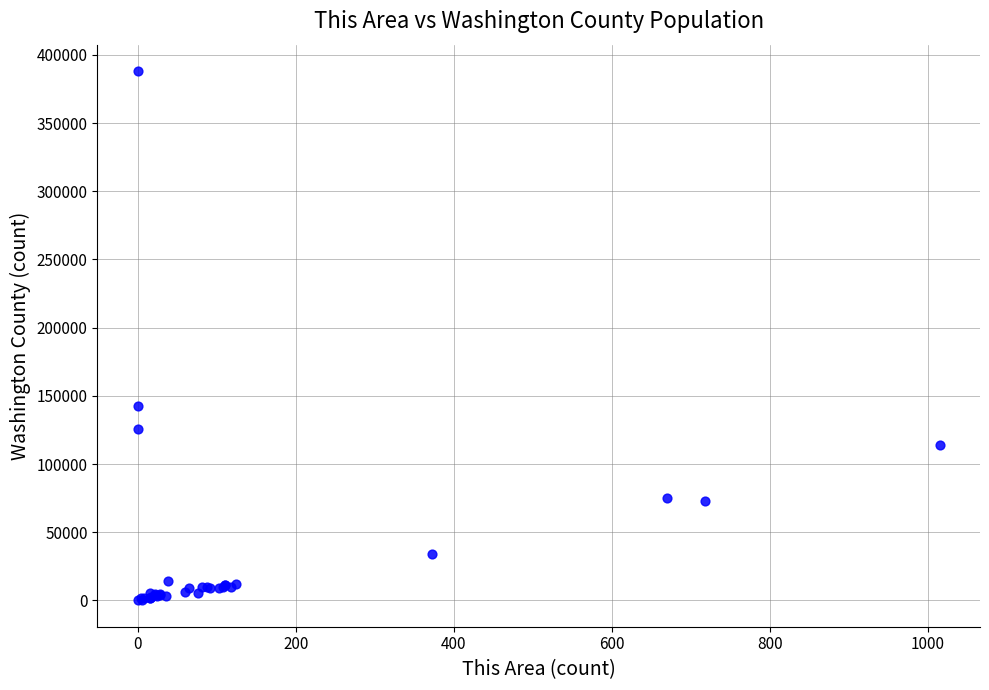

What Y value in the scatter plot is closest to 194106?

142326